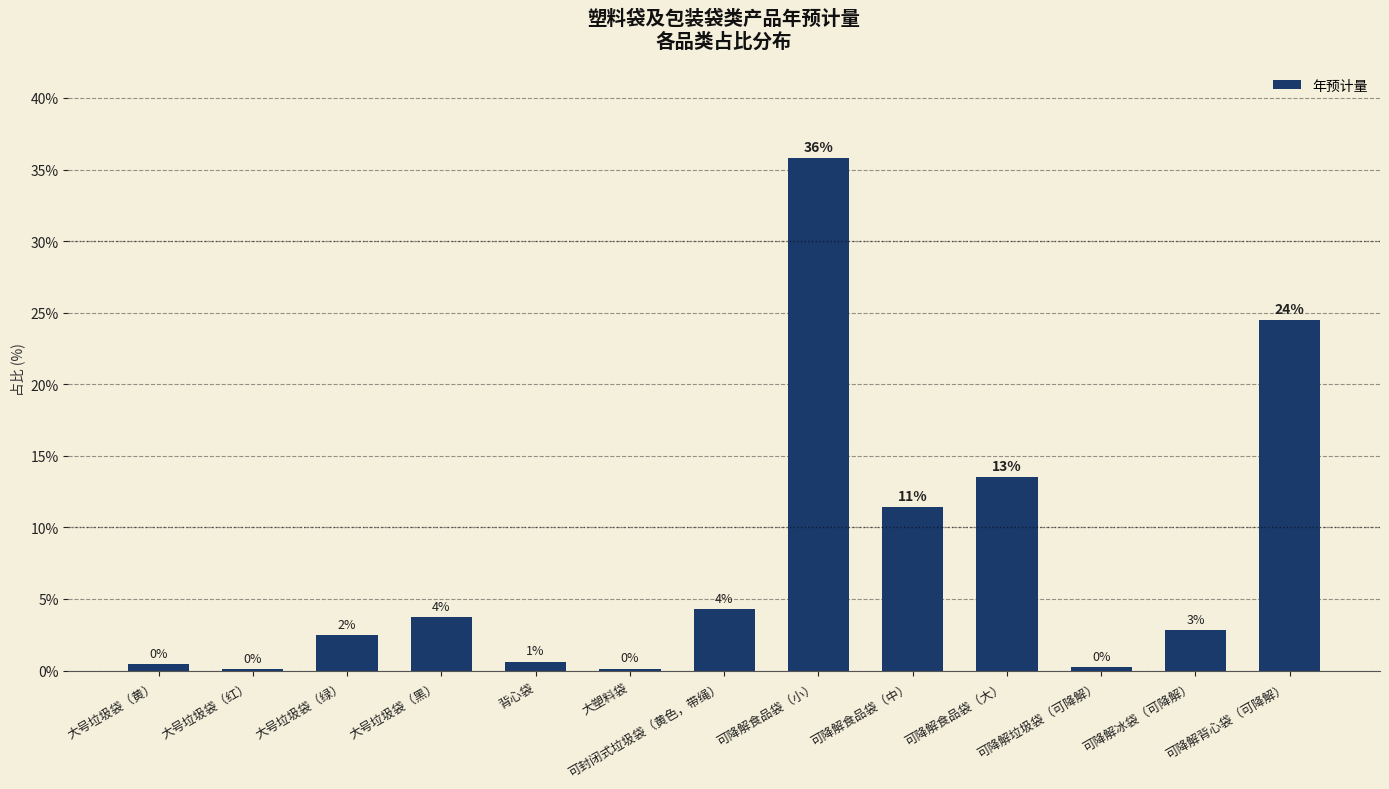

Rank the categories by value from lowest to highest.

大号垃圾袋（红）, 大塑料袋, 可降解垃圾袋（可降解）, 大号垃圾袋（黄）, 背心袋, 大号垃圾袋（绿）, 可降解冰袋（可降解）, 大号垃圾袋（黑）, 可封闭式垃圾袋（黄色，带绳）, 可降解食品袋（中）, 可降解食品袋（大）, 可降解背心袋（可降解）, 可降解食品袋（小）